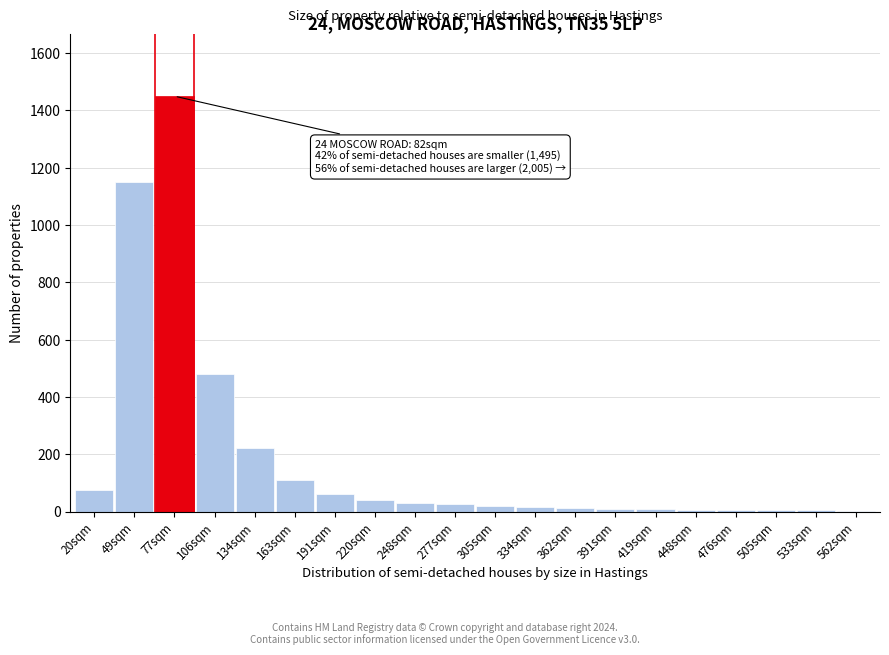

What is the sum of all values?

3730